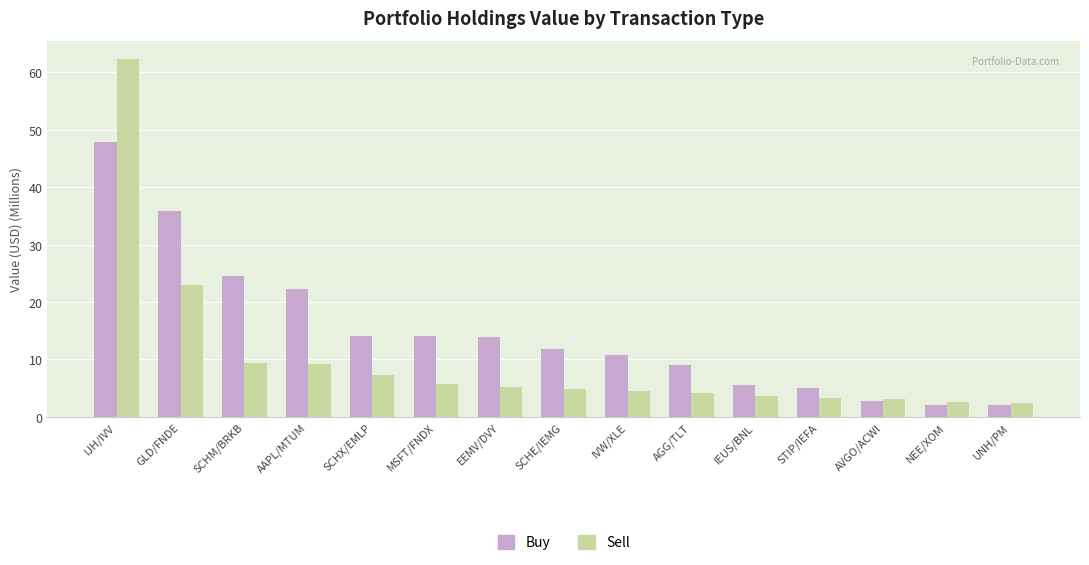

What is the difference between the maximum and second lowest values in the Sell series?

59.8